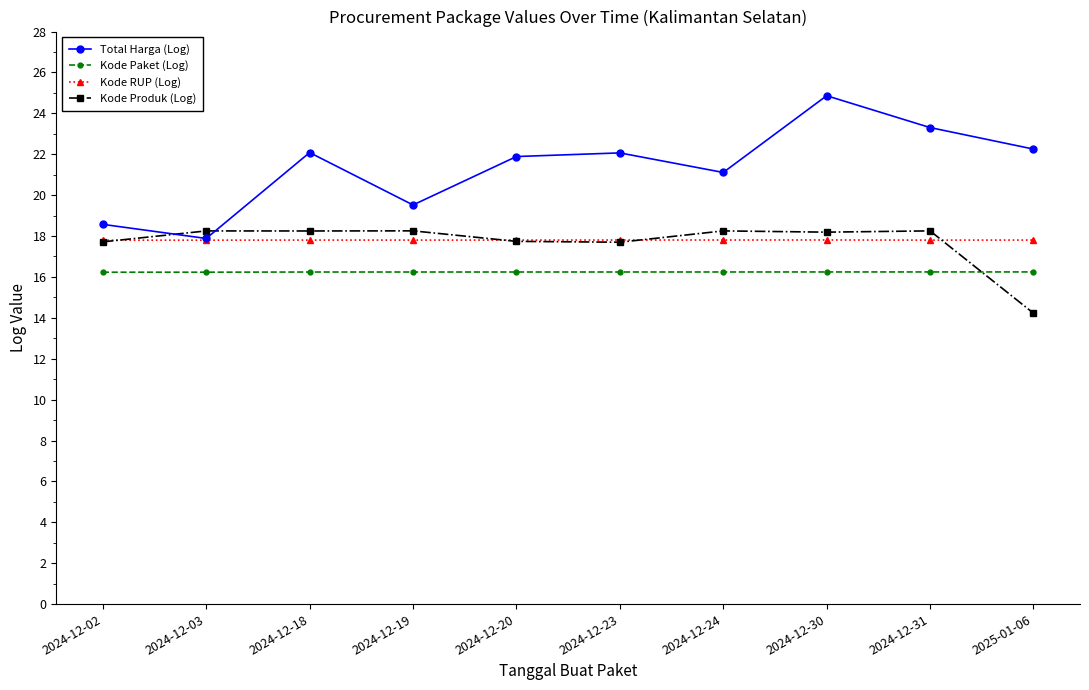

List the series in order of their peak value, lowest first.

Kode Paket (Log), Kode RUP (Log), Kode Produk (Log), Total Harga (Log)